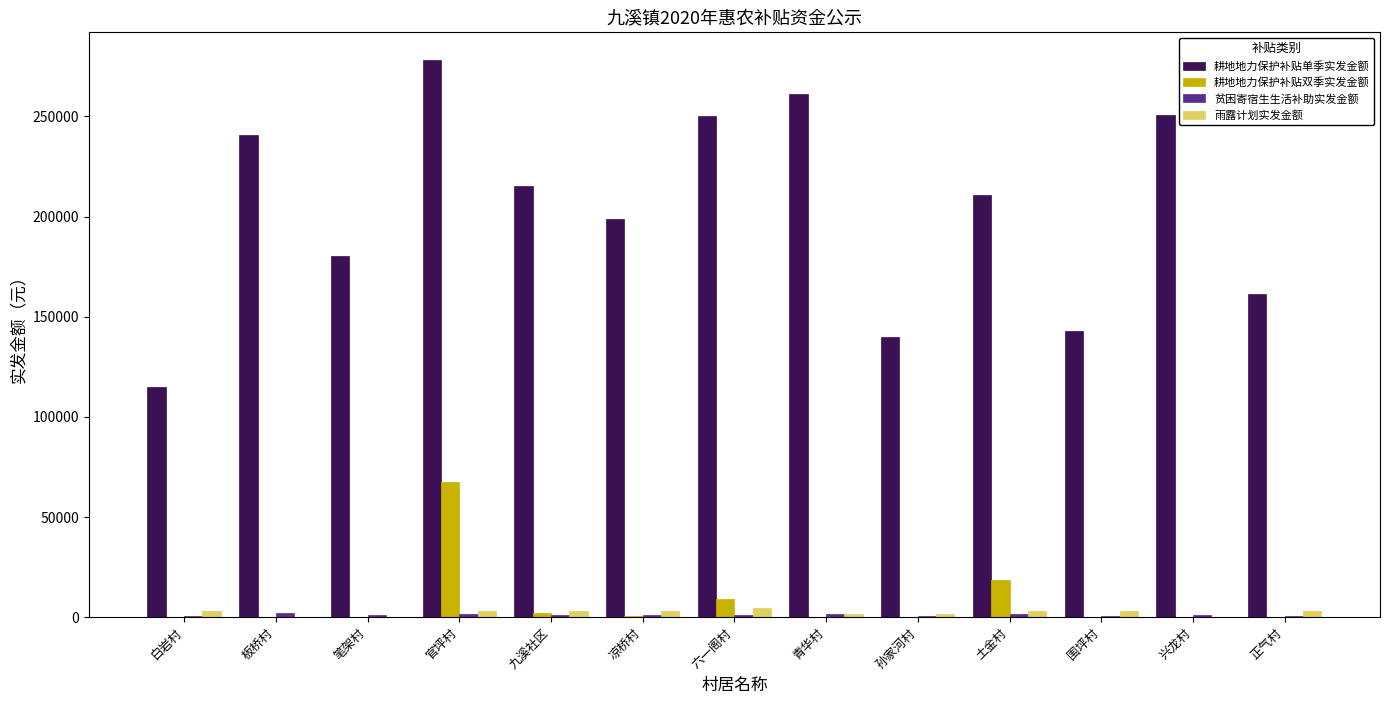

What is the highest value of the 耕地地力保护补贴双季实发金额 series?

67476.5